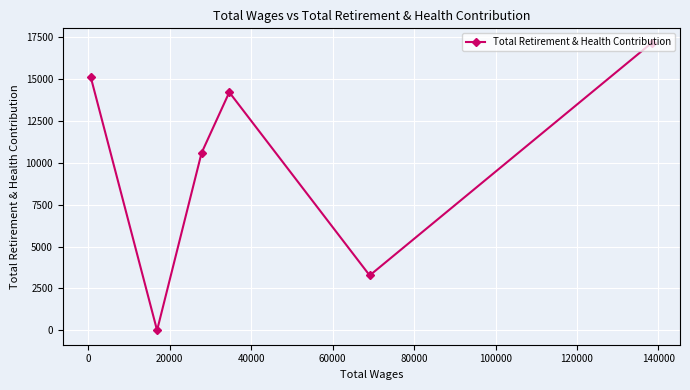

How many values exceed 14202?

2